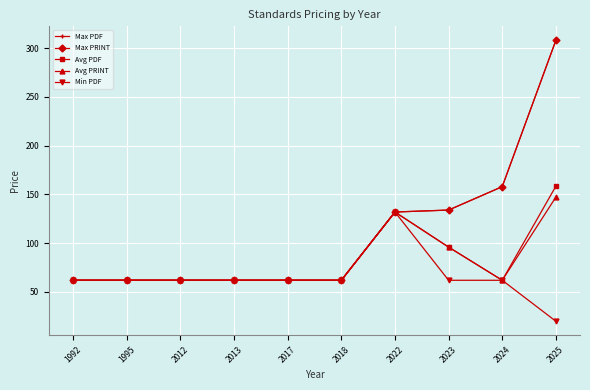

Rank the series at 1995 from lowest to highest value.

Max PDF, Max PRINT, Avg PDF, Avg PRINT, Min PDF